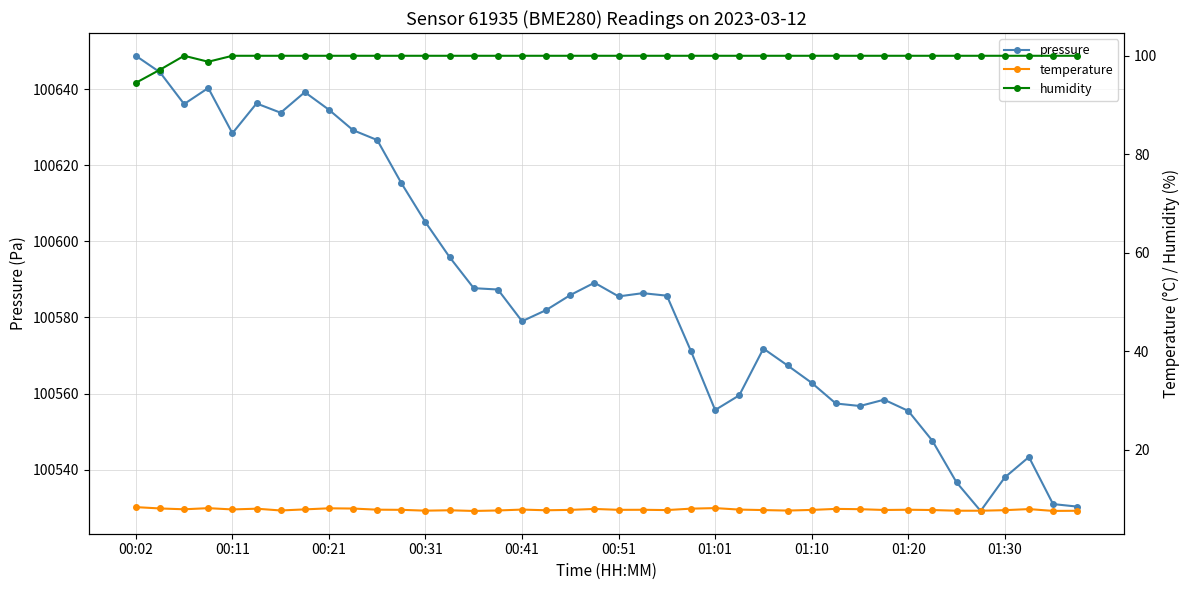

The temperature series shows 12.6 at 17. True or false?

False